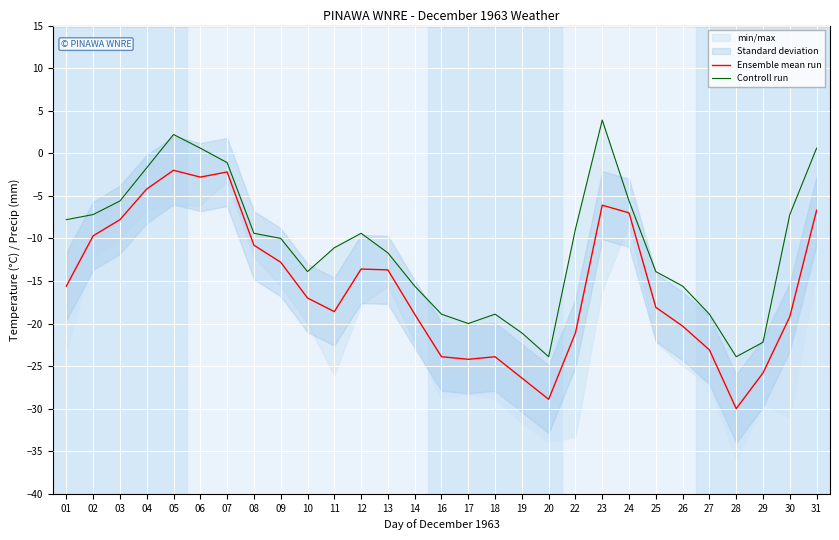

Which category has the highest value in the Ensemble mean run series?

05